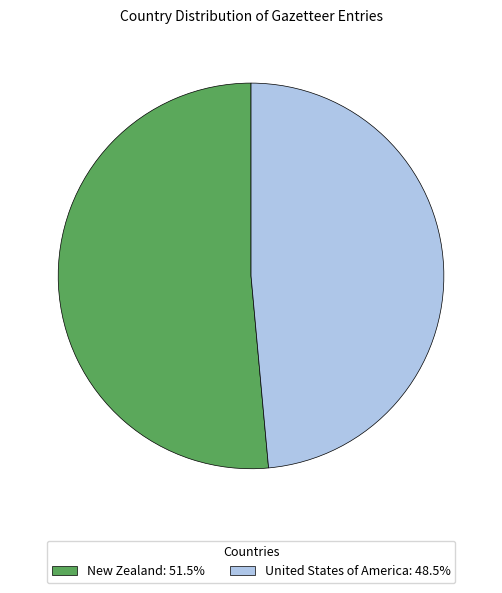

Is there any slice that represents more than half of the pie?

Yes